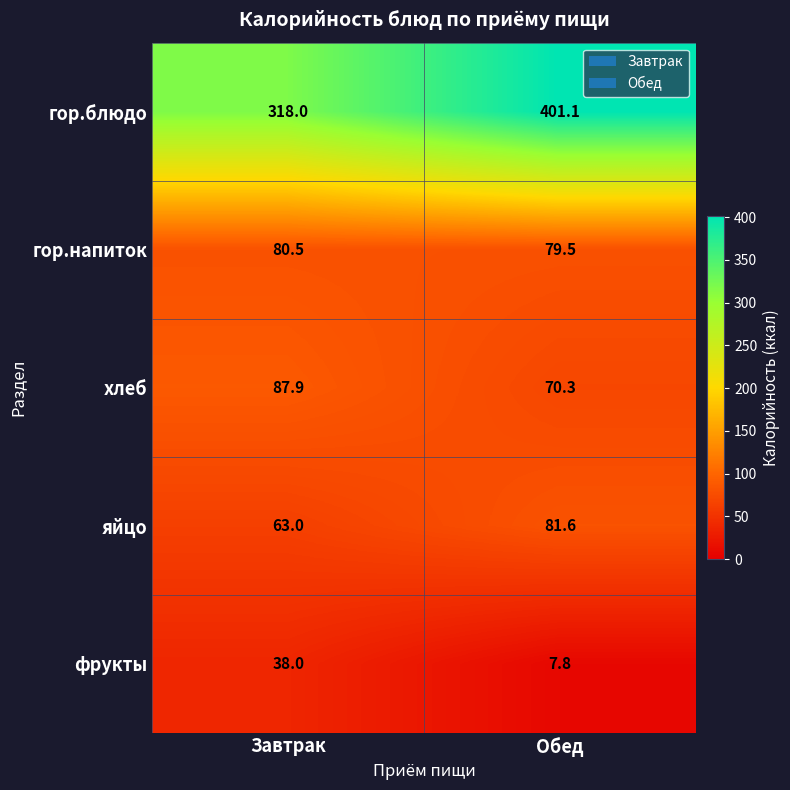

Is it true that хлеб equals 140.7 at Завтрак?

False